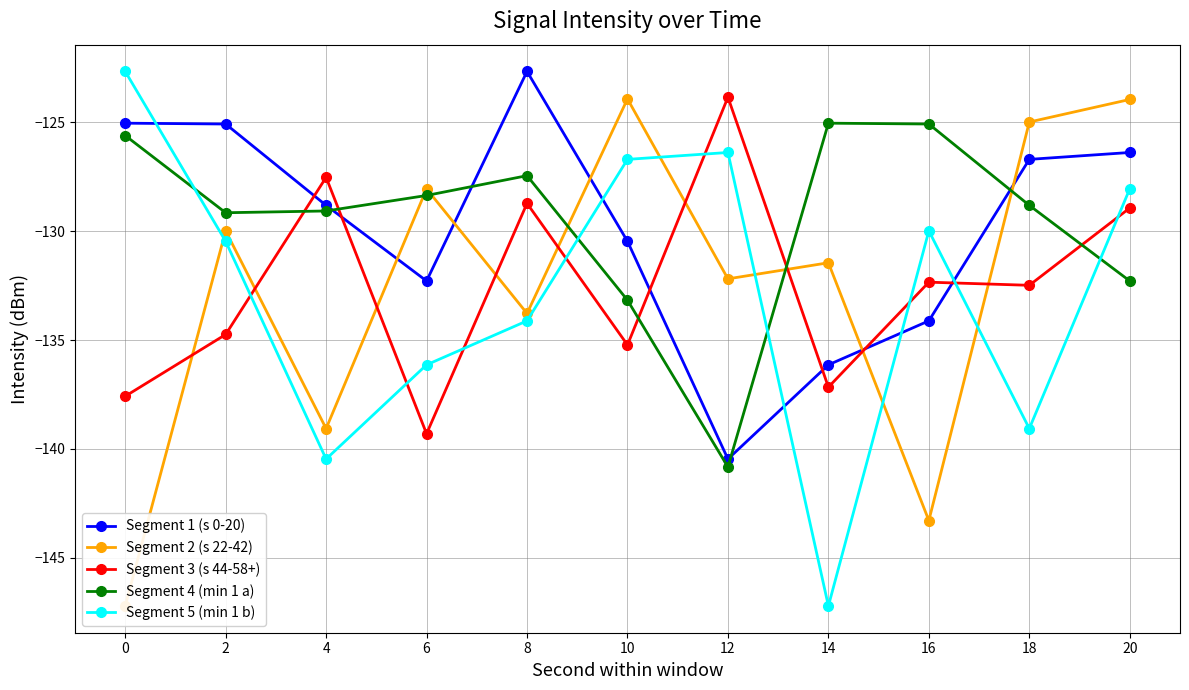

The value of Segment 3 (s 44-58+) at 10 is -135.2. True or false?

True